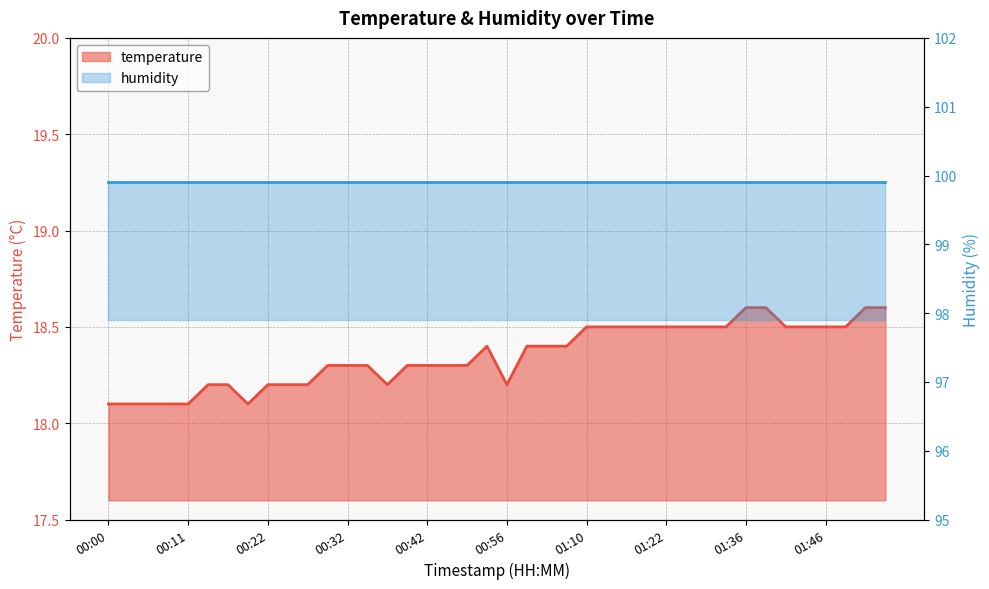

What is the ratio of the value at 00:59 to the value at 01:04?

1.0